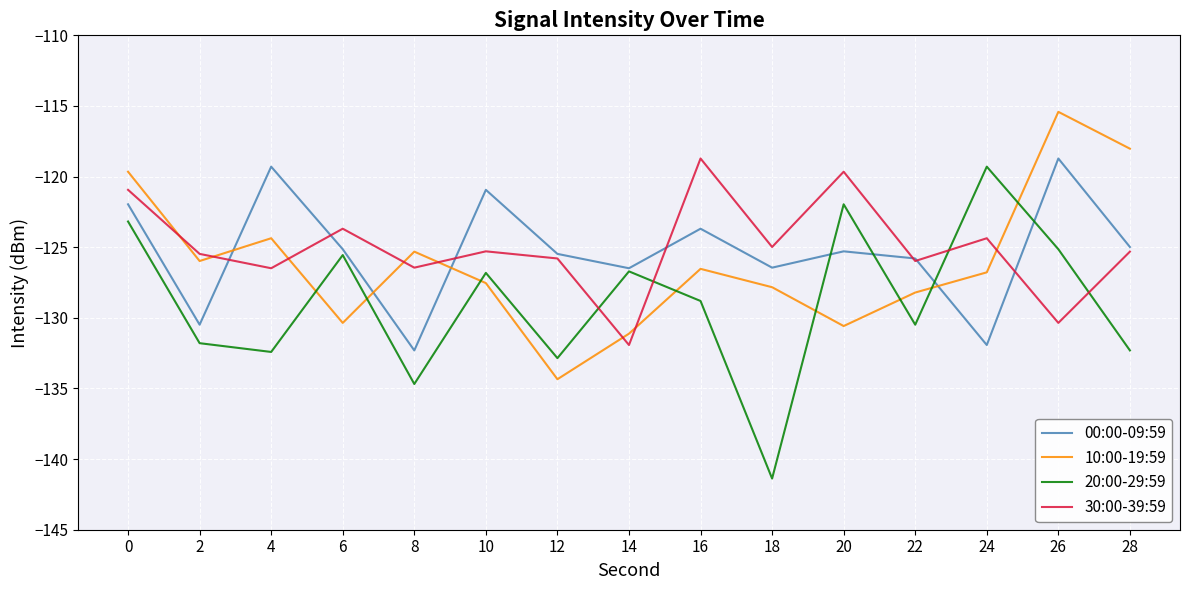

Is it true that 00:00-09:59 equals -123.7 at 16?

True